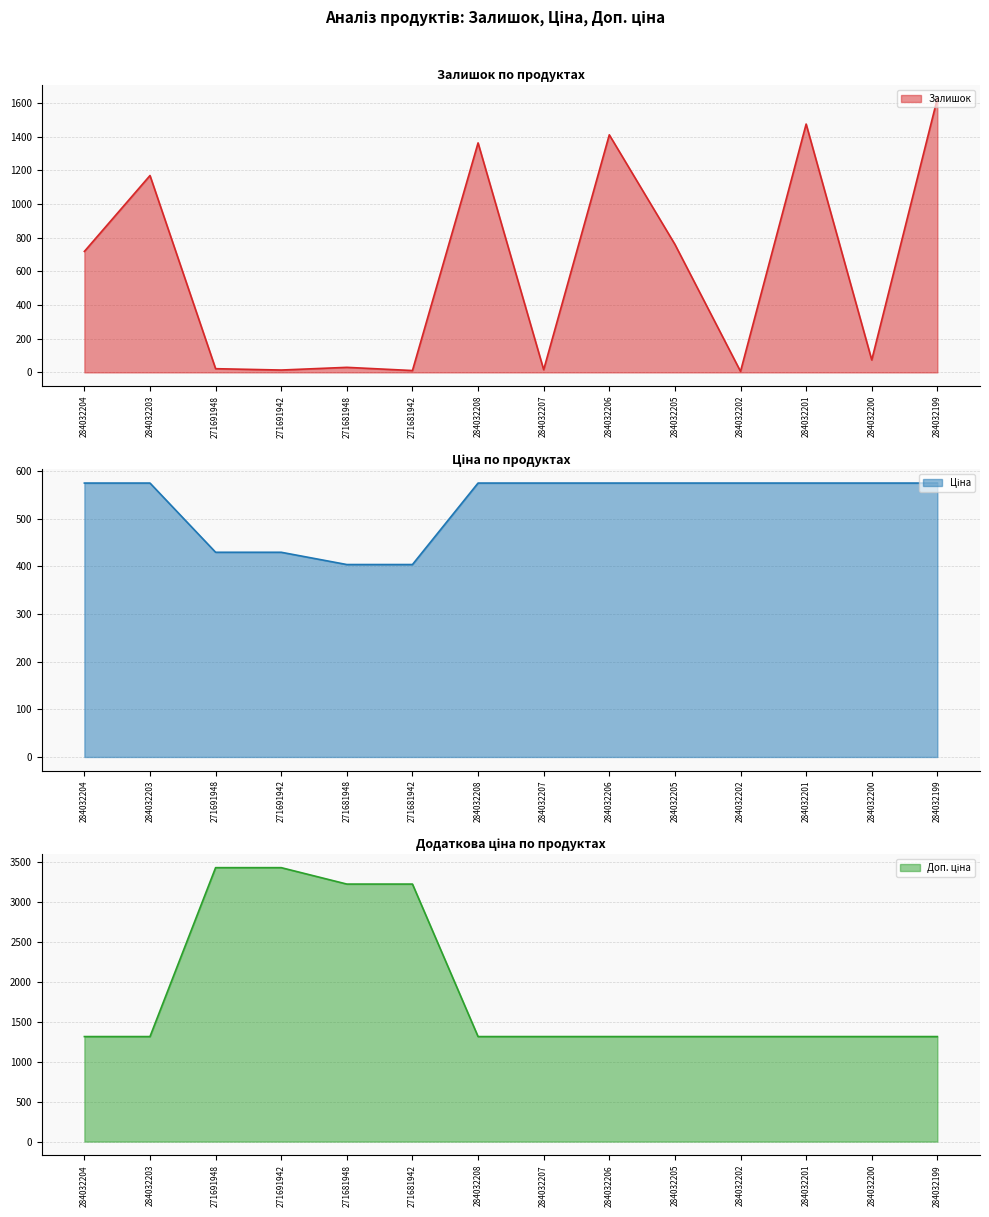

True or false: Доп. ціна (line) and Ціна (line) intersect in this chart.

False